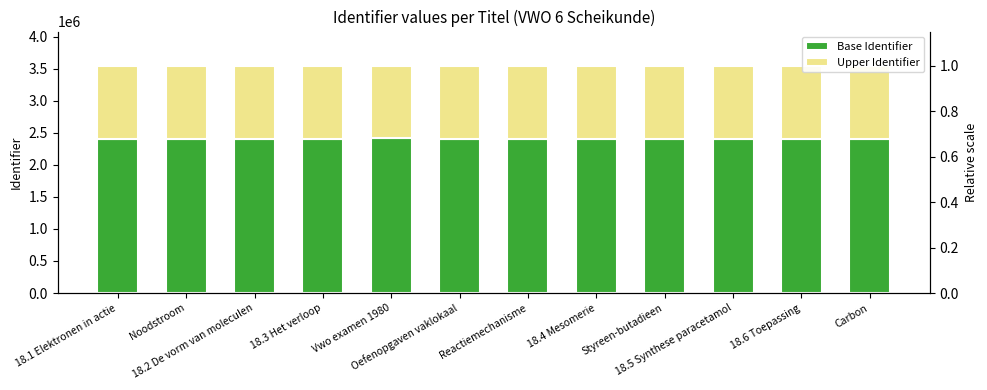

What is the total value across all series at Styreen-butadieen?

3535870.0